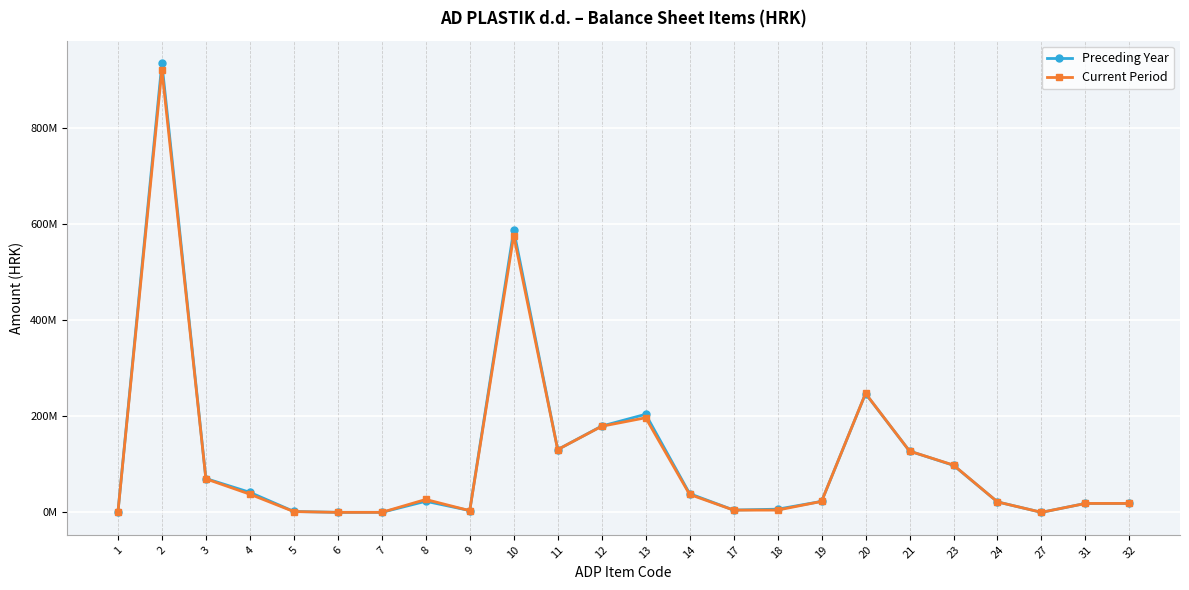

What are all the series names shown in the legend?

Preceding Year, Current Period